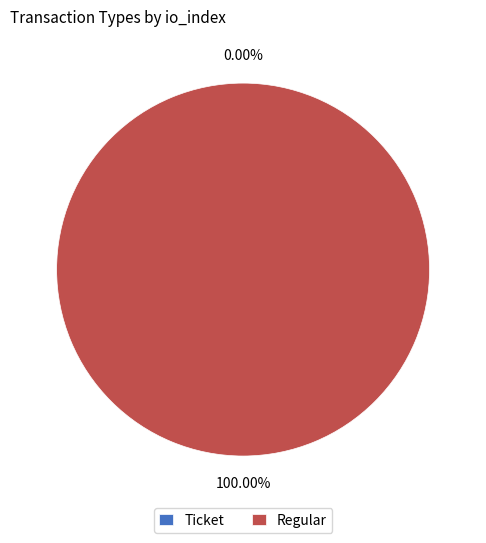

What is the largest slice in the pie chart?

Regular